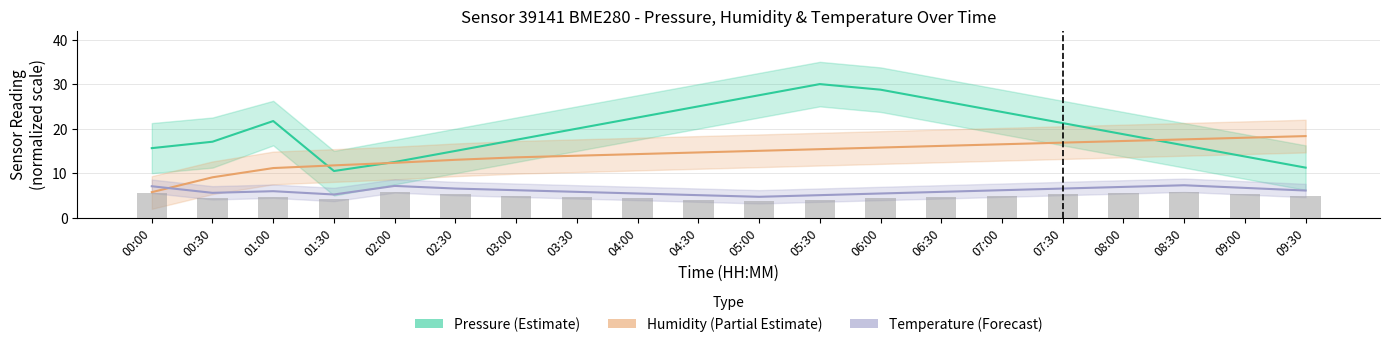

At which label does Pressure (Estimate) first exceed 20?

01:00